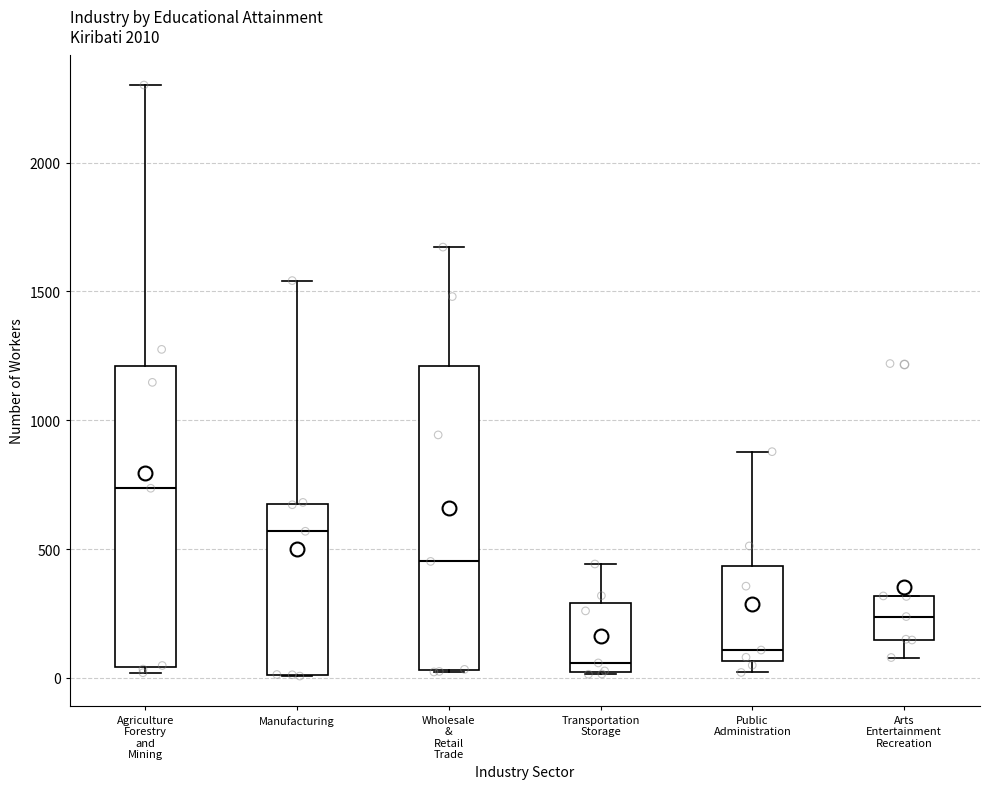

Which box has the lowest median line?

Transportation Storage